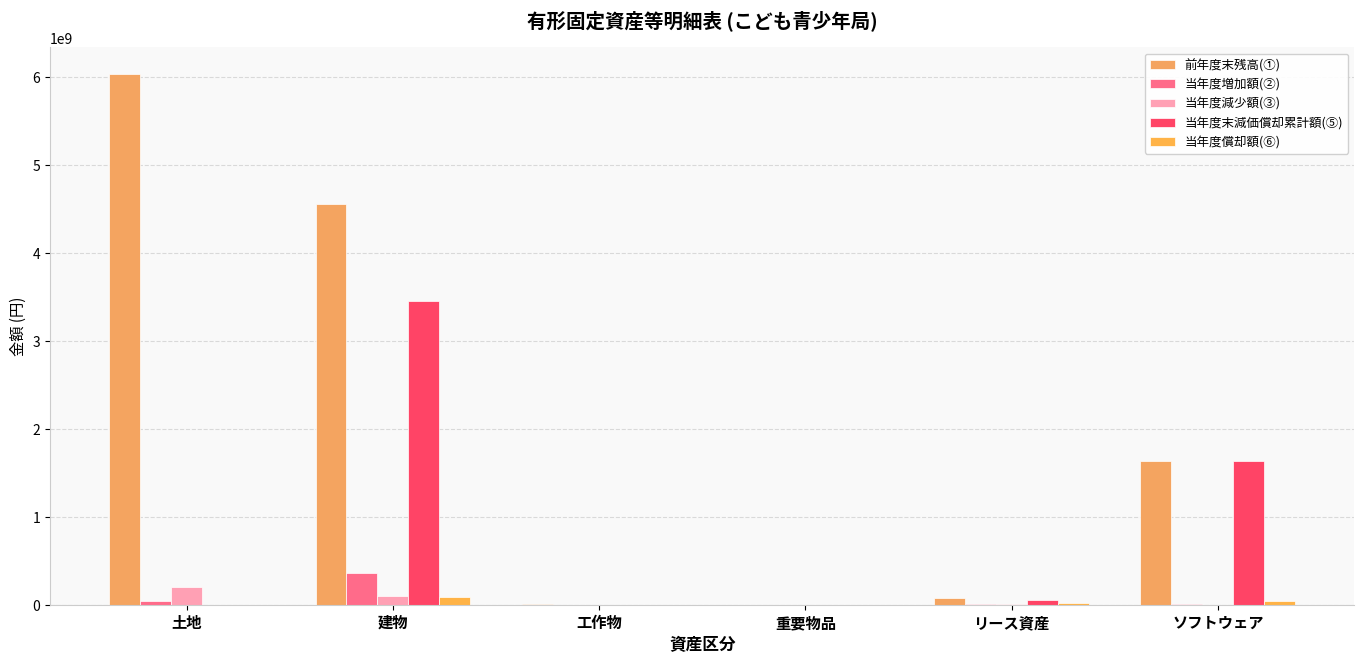

Are the bars grouped side by side (vs. stacked)?

Yes